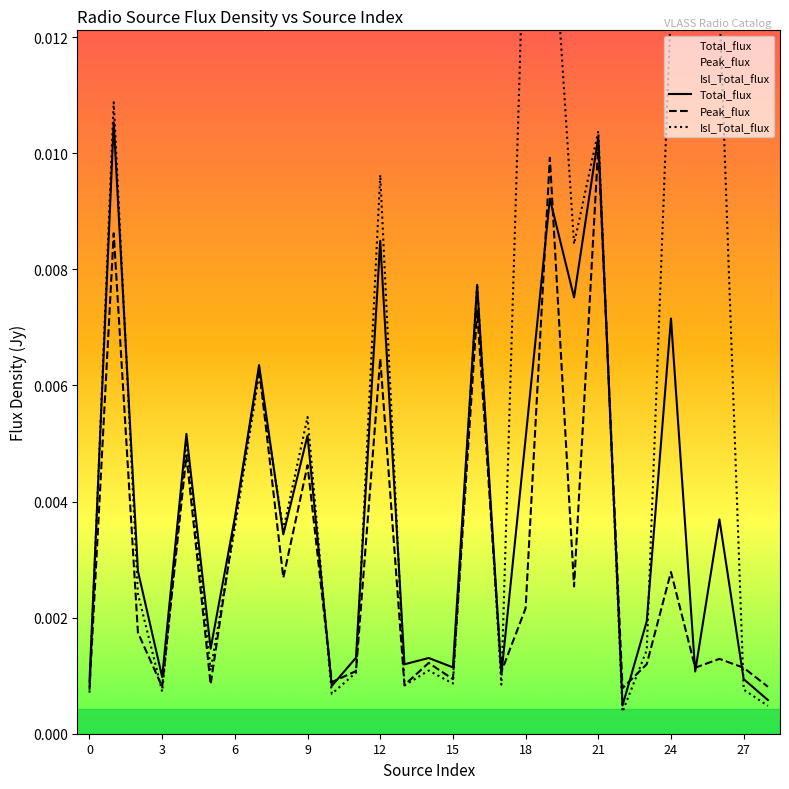

The value of Total_flux at 24 is 0.0. True or false?

False